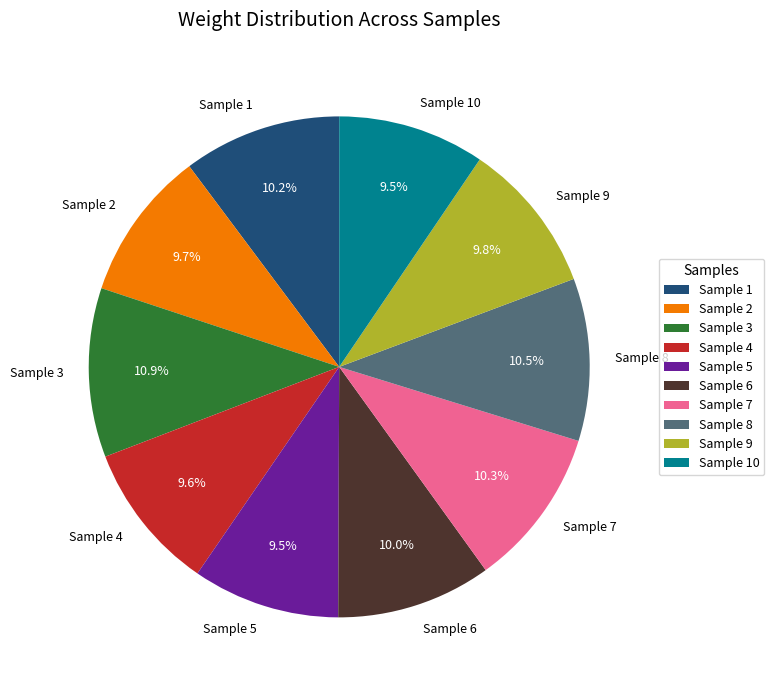

Combined, what portion of the pie is Sample 10 and Sample 9?

19.3%